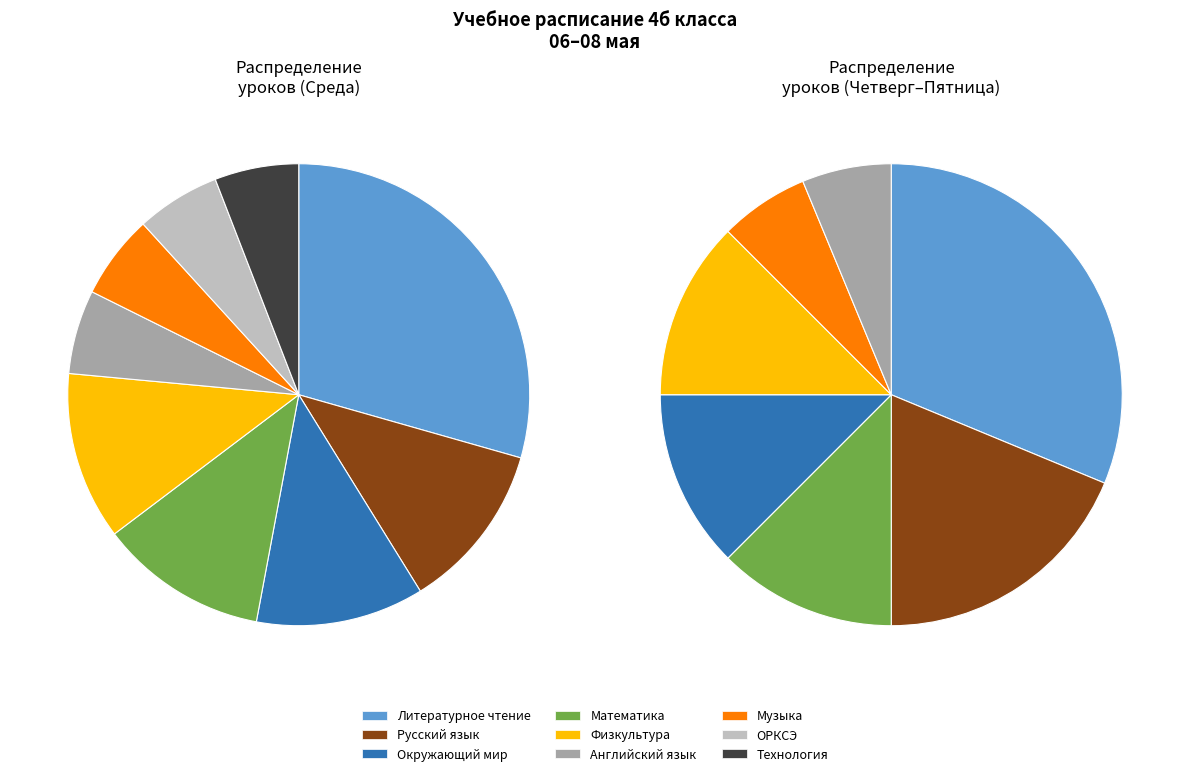

What percentage is the Русский язык slice, to the nearest percent?

12%